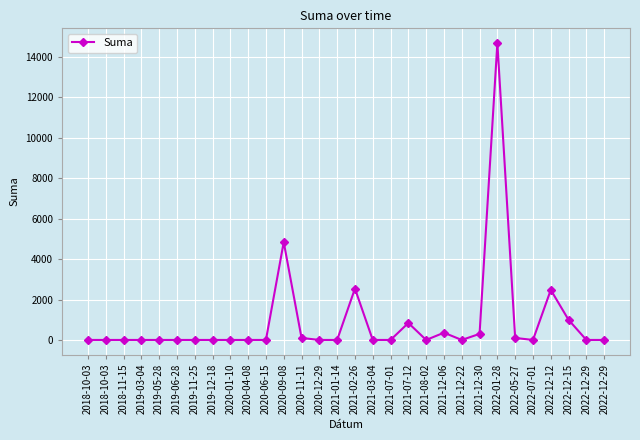

True or false: there are more than 0 points higher than both neighbors.

True